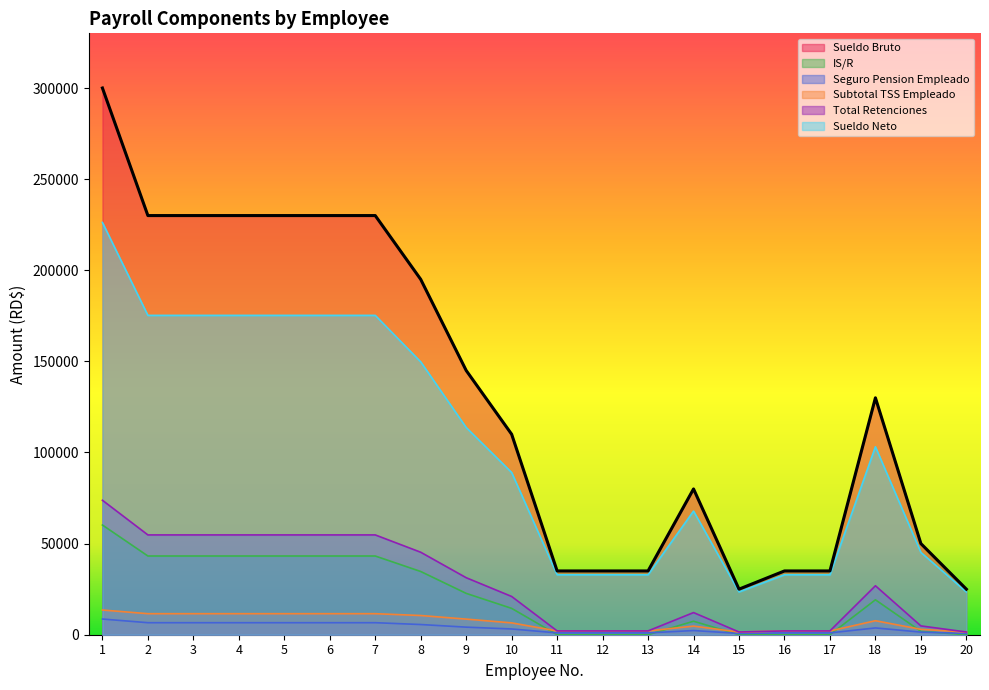

Between 19 and 17, which is larger?

19